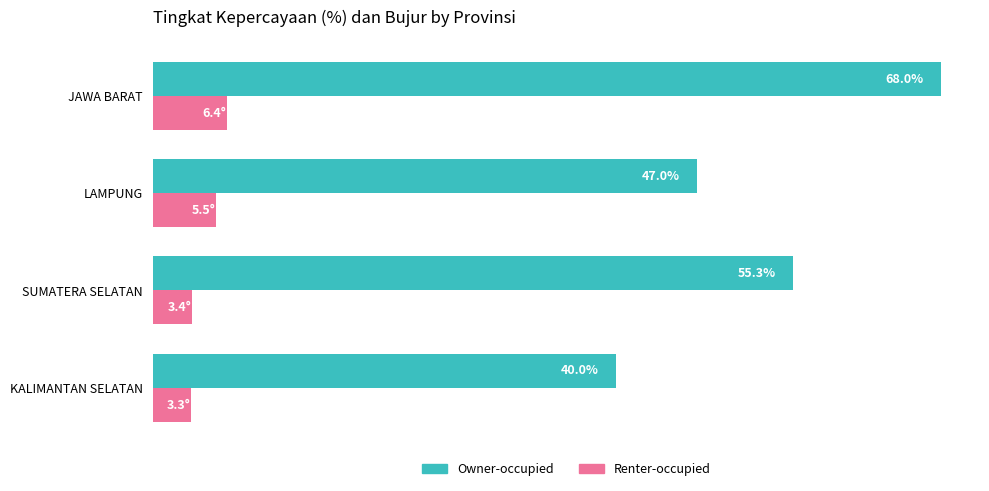

Which category has the highest value in the Renter-occupied series?

JAWA BARAT